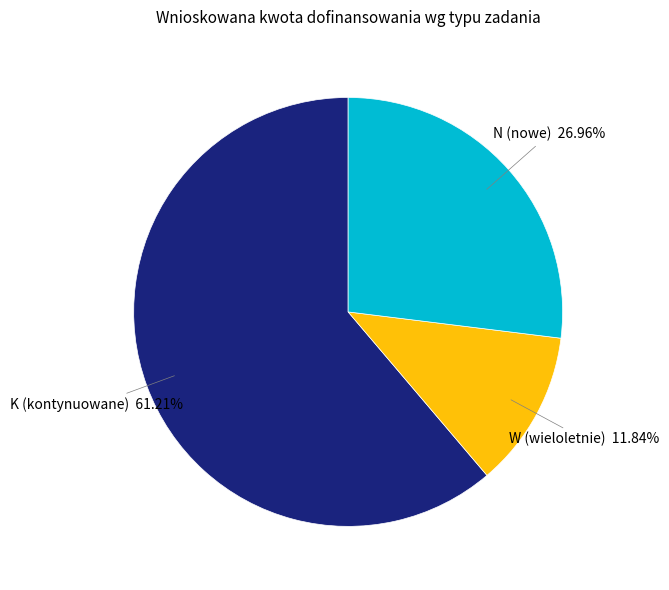

To the nearest percent, what is the average slice percentage?

33%